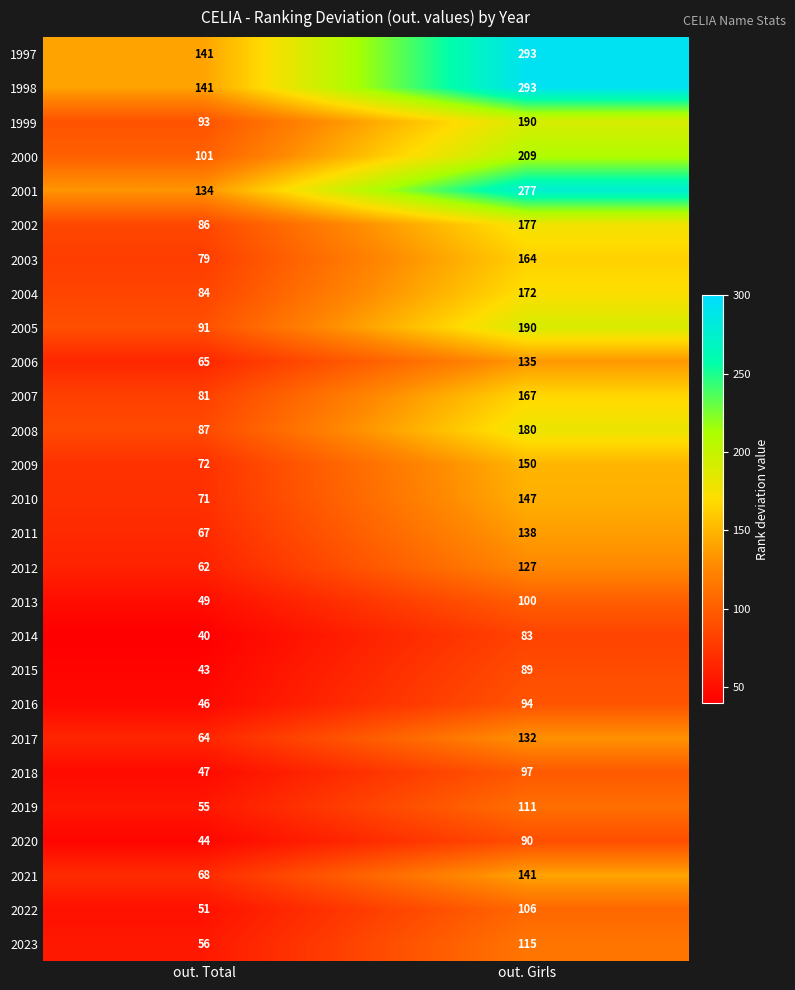

What is the difference between the highest and lowest values at out. Girls?

210